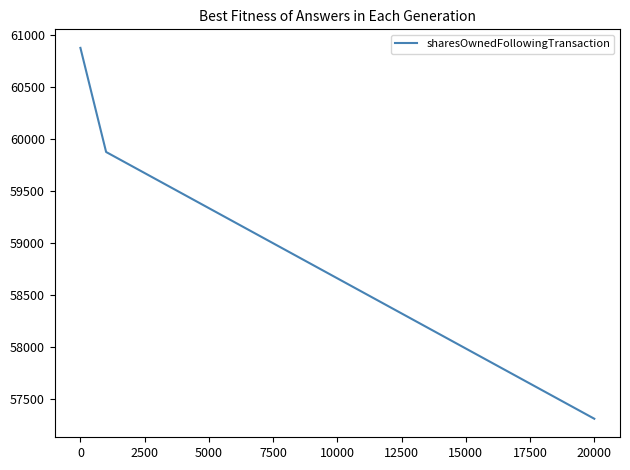

What is the sum of all values?

178066